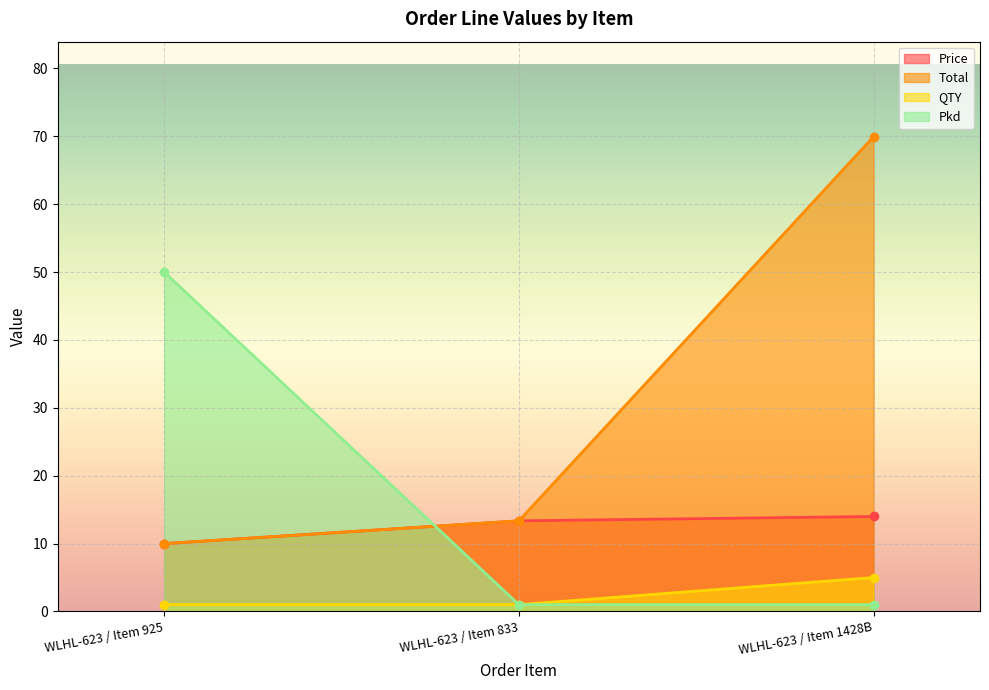

Is the value of QTY at WLHL-623 / Item 833 greater than the value of Pkd at WLHL-623 / Item 925?

No